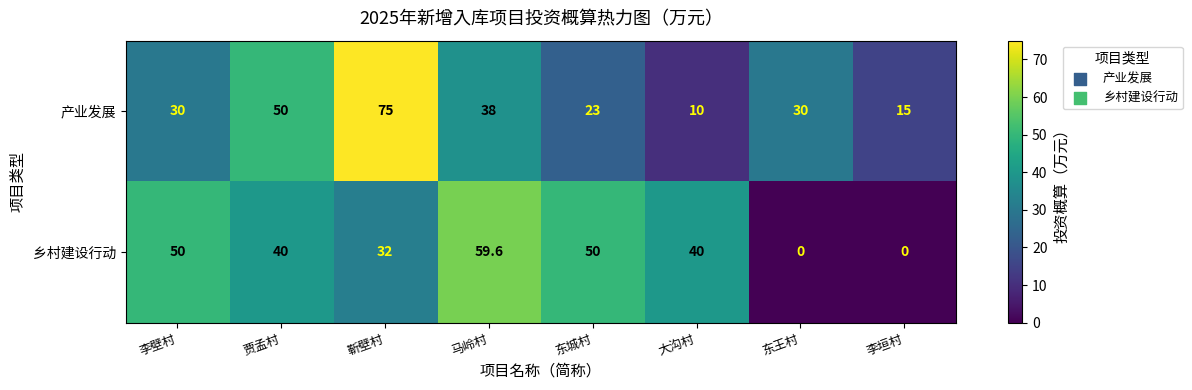

What is the total value across all series at 贾孟村?

90.0